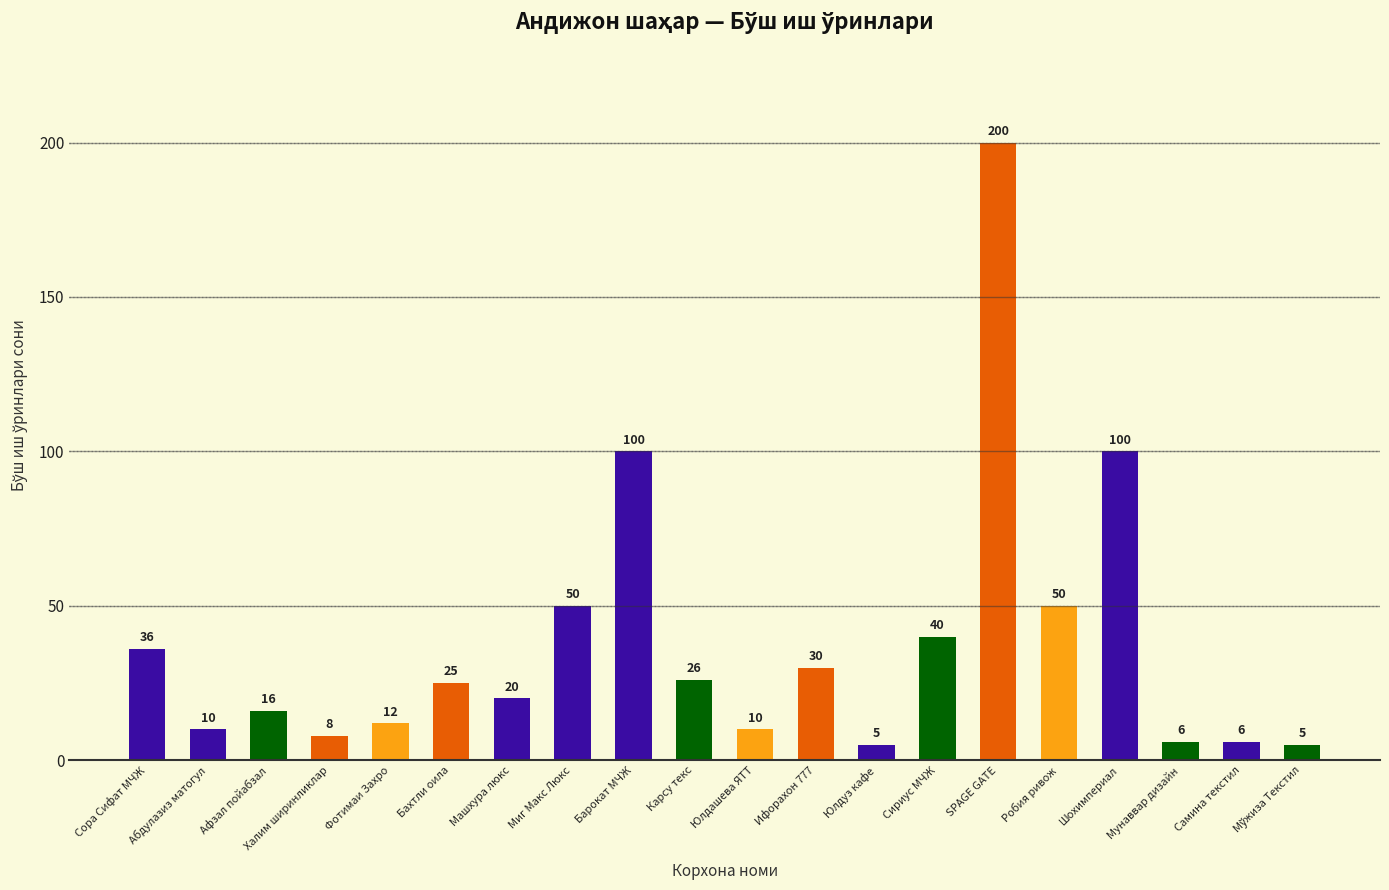

What value does the data have at Миг Макс Люкс, to the nearest 10?

50